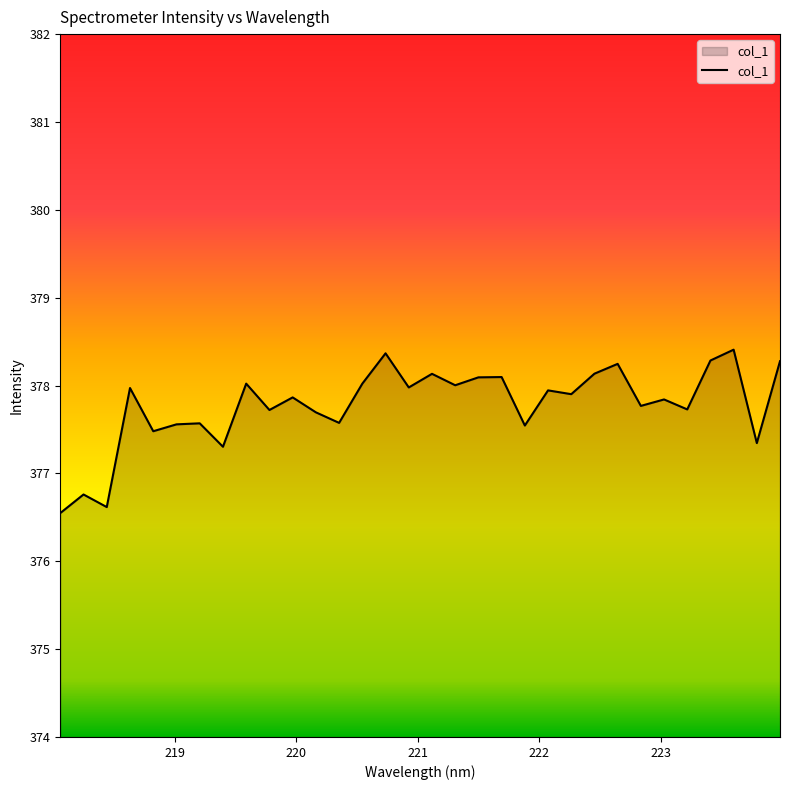

What is the sum of all values?

12088.8